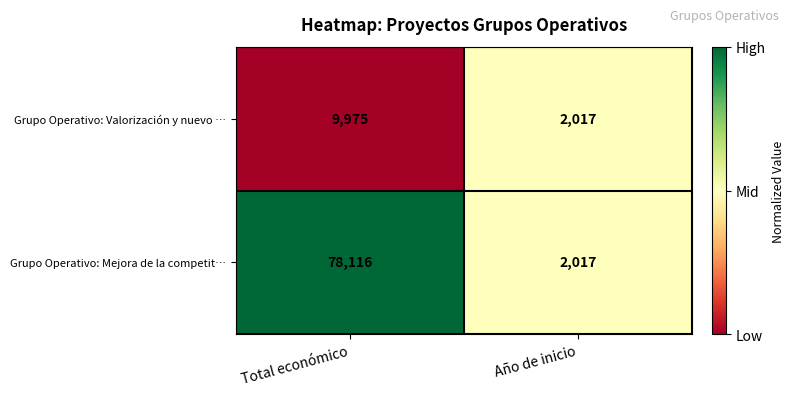

What is the sum of all Grupo Operativo: Valorización y nuevo … values?

11992